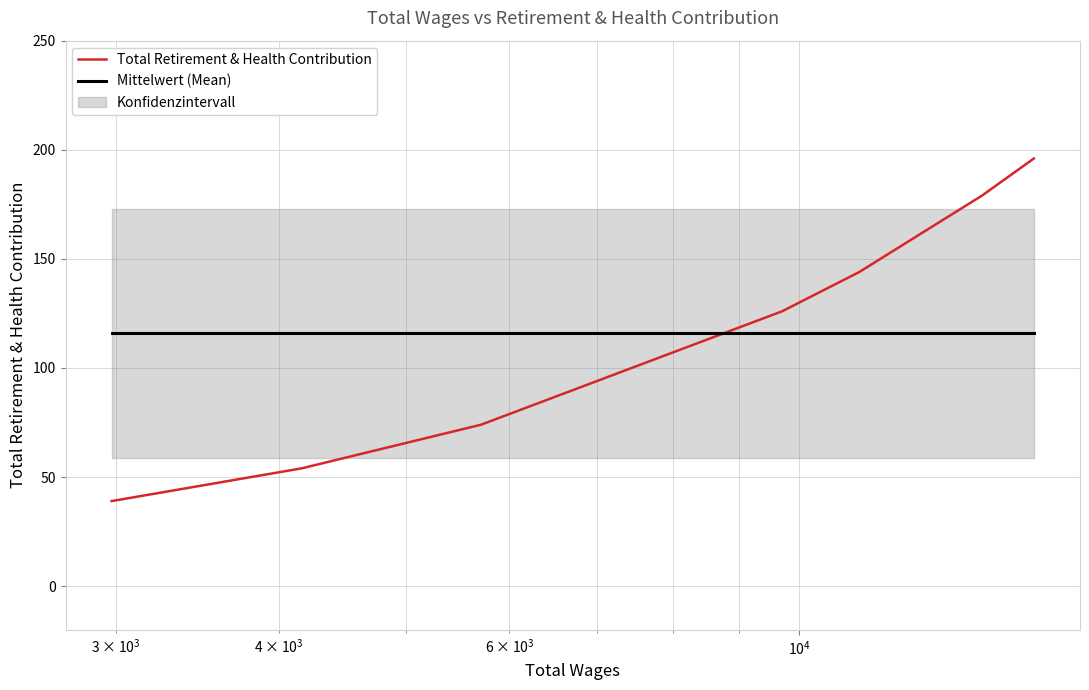

Which series ends up on top after the final intersection of Total Retirement & Health Contribution and Mittelwert (Mean)?

Total Retirement & Health Contribution